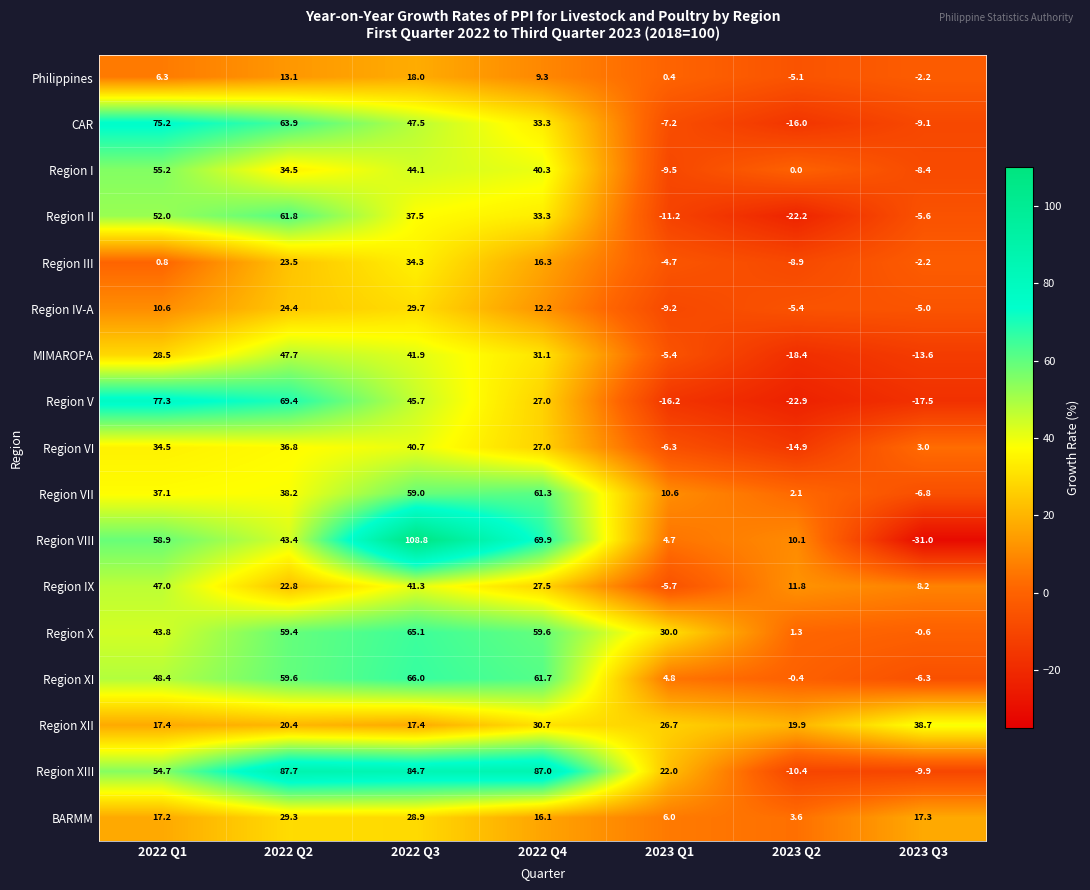

How many values in Region II are below zero?

3